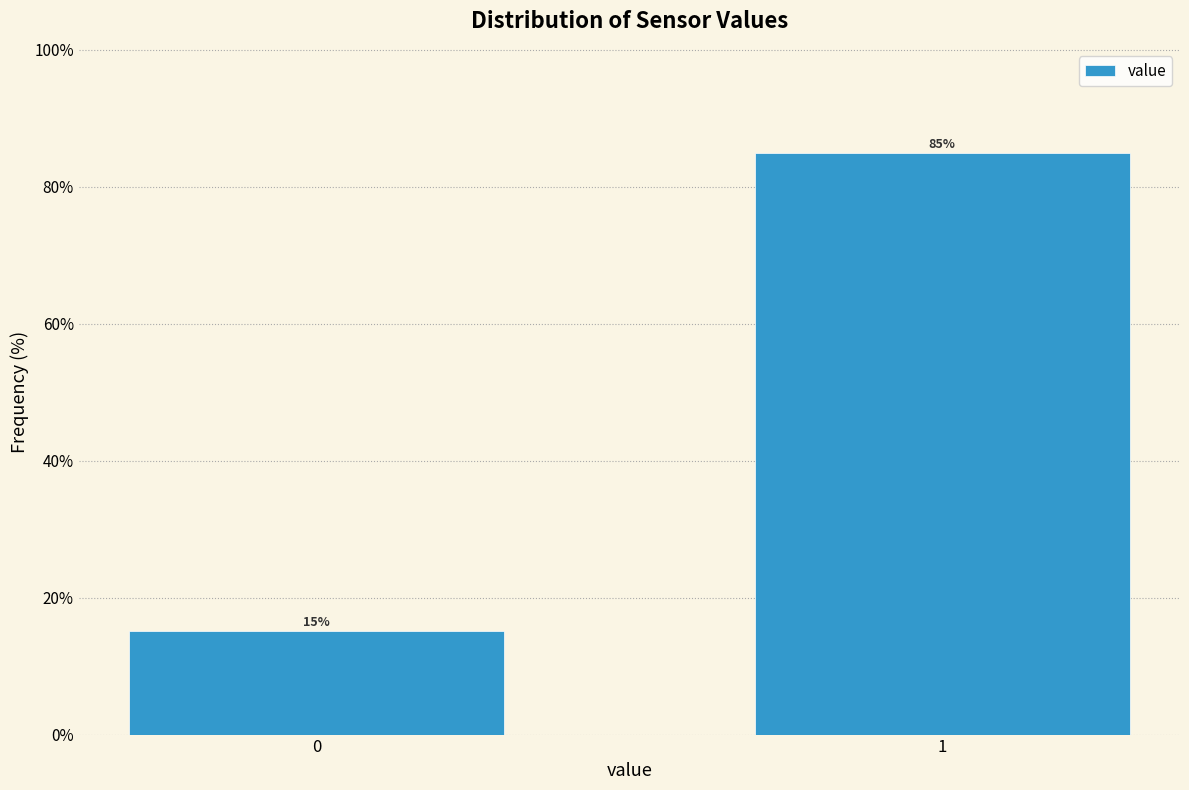

List the labels in order of value, largest first.

1, 0